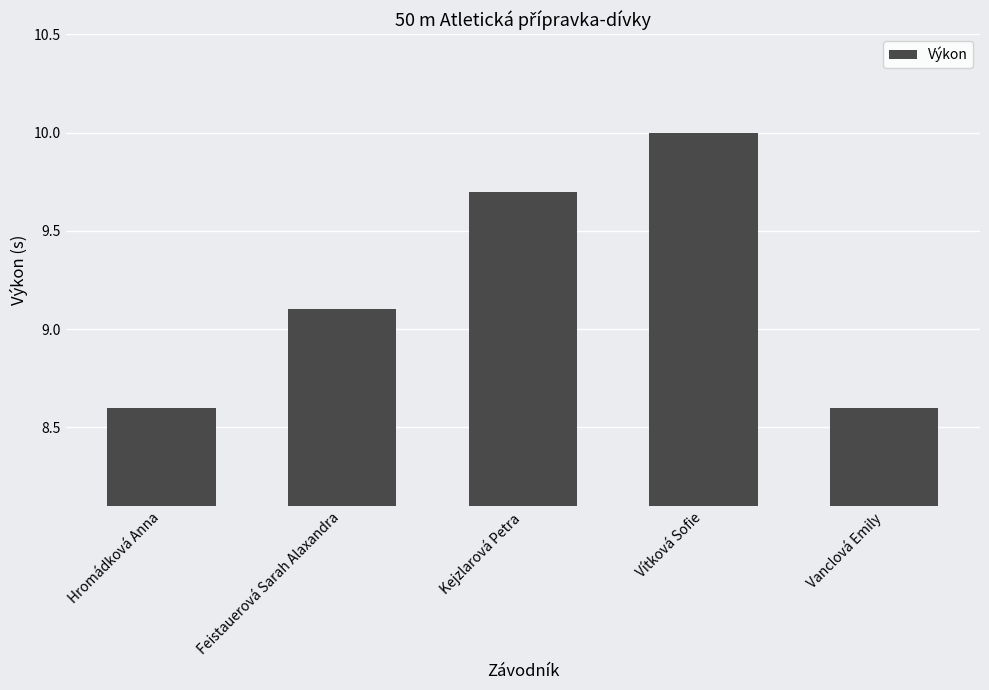

Count the number of categories in the chart.

5